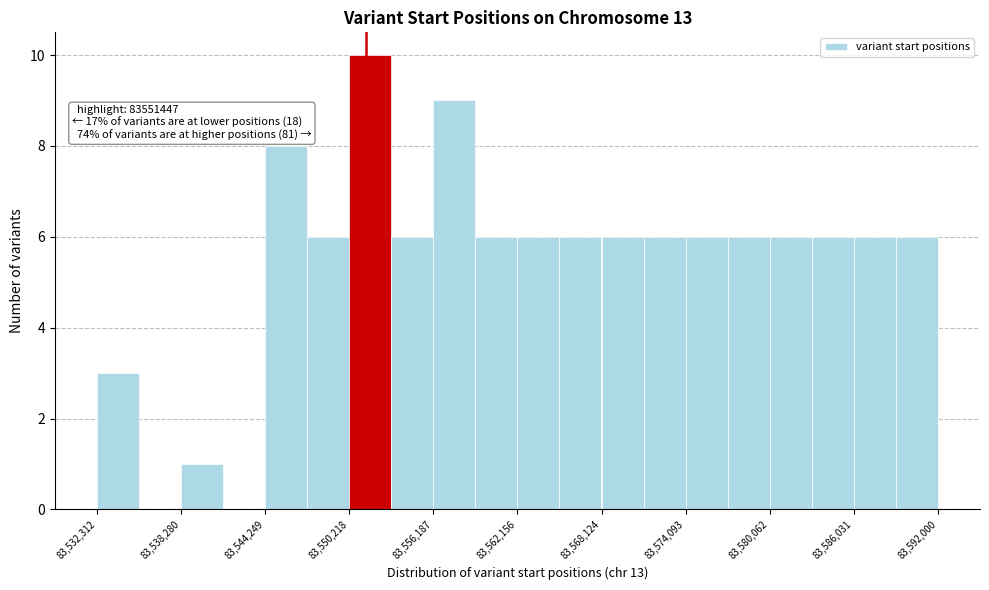

Read against the x-axis, roughly where is the centre of the tallest bar?

83552000